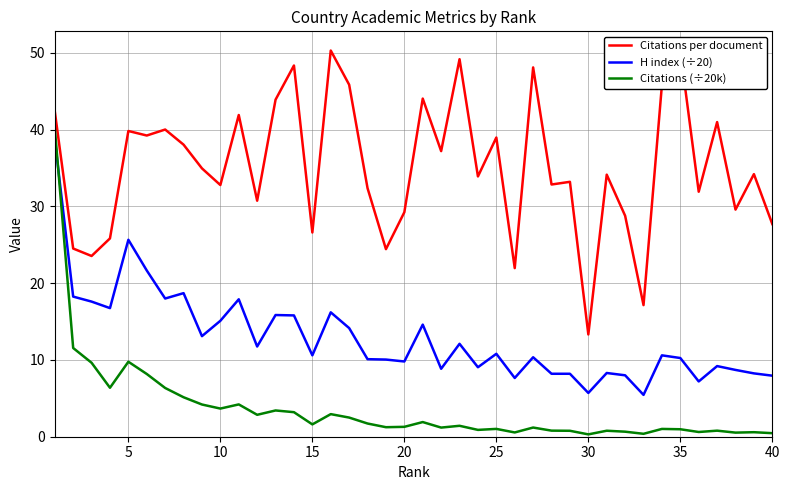

How many intersections are there between Citations (÷20k) and H index (÷20)?

1